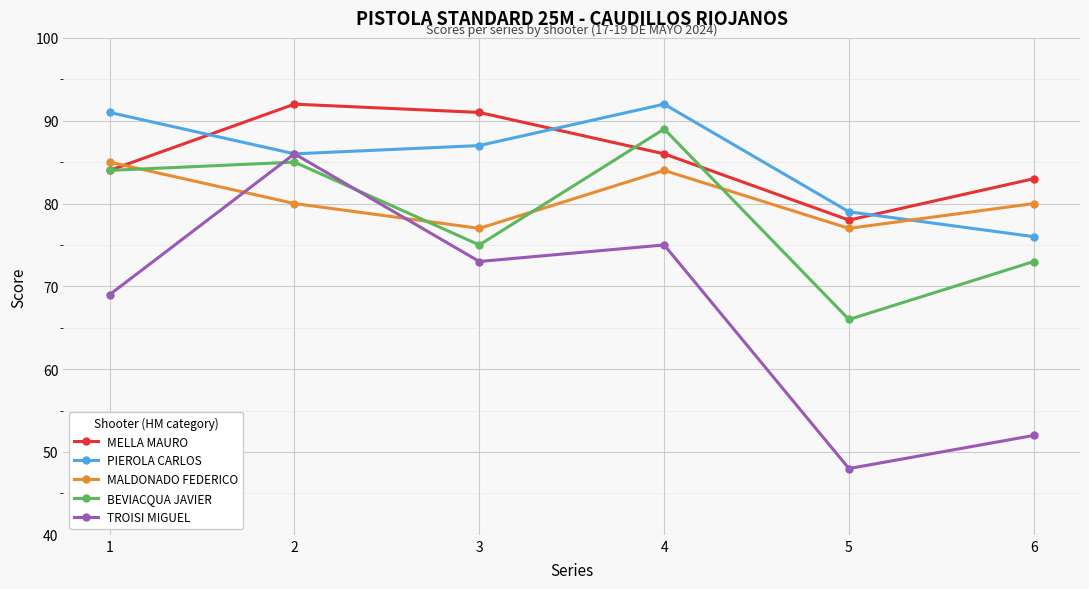

What is the difference between the second highest and minimum values in the MELLA MAURO series?

13